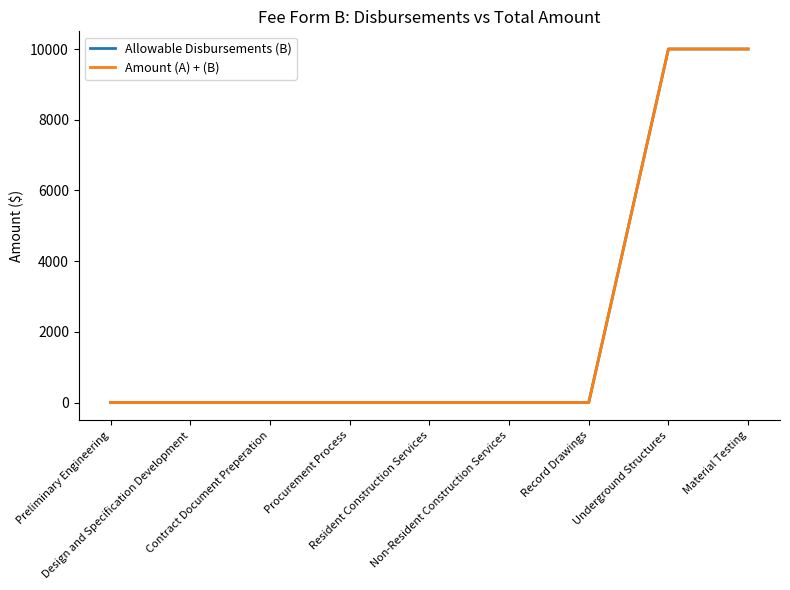

Reading left to right, list all the values displayed in this chart.

Allowable Disbursements (B): 0	0	0	0	0	0	0	10000	10000
Amount (A) + (B): 0	0	0	0	0	0	0	10000	10000